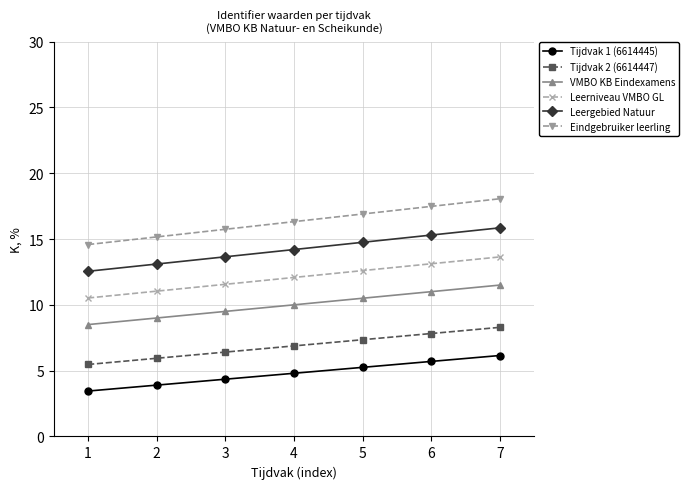

Is the value of Eindgebruiker leerling at 7 greater than the value of Leergebied Natuur at 1?

Yes